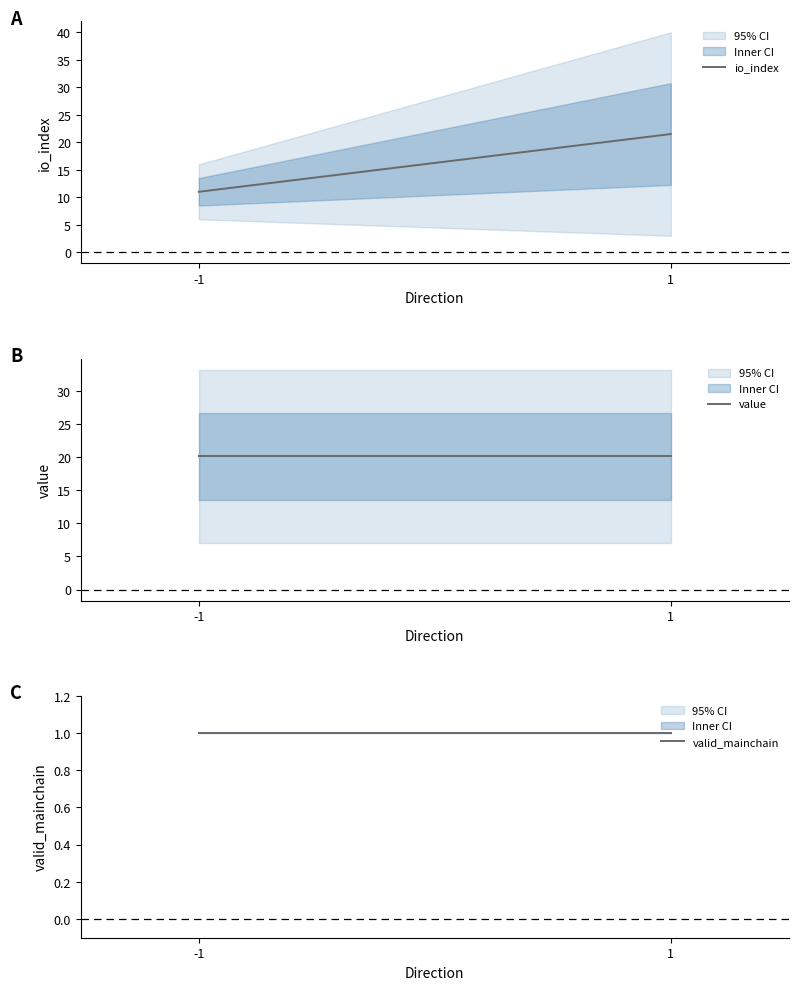

Is the value of value at -1 greater than the value of io_index at -1?

Yes